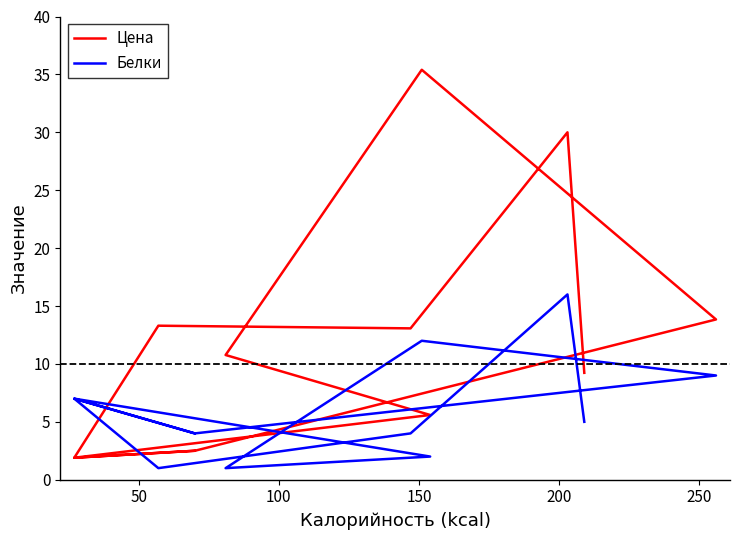

Rank the series by their average value, from lowest to highest.

Белки, Цена